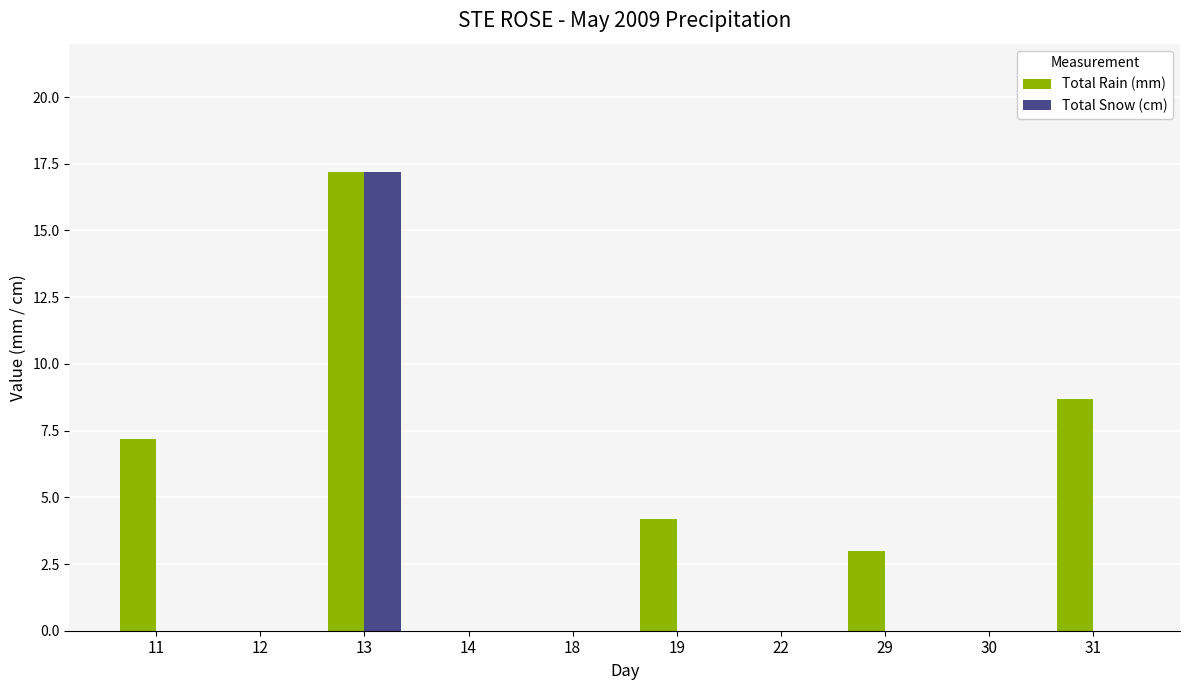

Reading left to right, extract all data points from this chart.

Total Rain (mm): 7.2	0.0	17.2	0.0	0.0	4.2	0.0	3.0	0.0	8.7
Total Snow (cm): 0.0	0.0	17.2	0.0	0.0	0.0	0.0	0.0	0.0	0.0